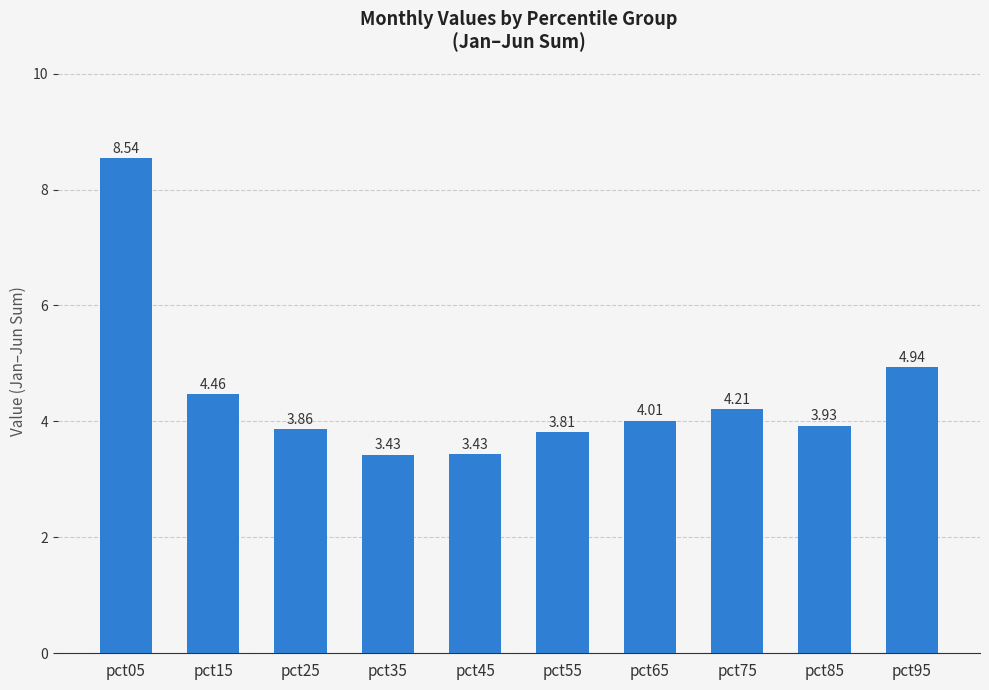

What is the difference between the values at pct05 and pct85?

4.6